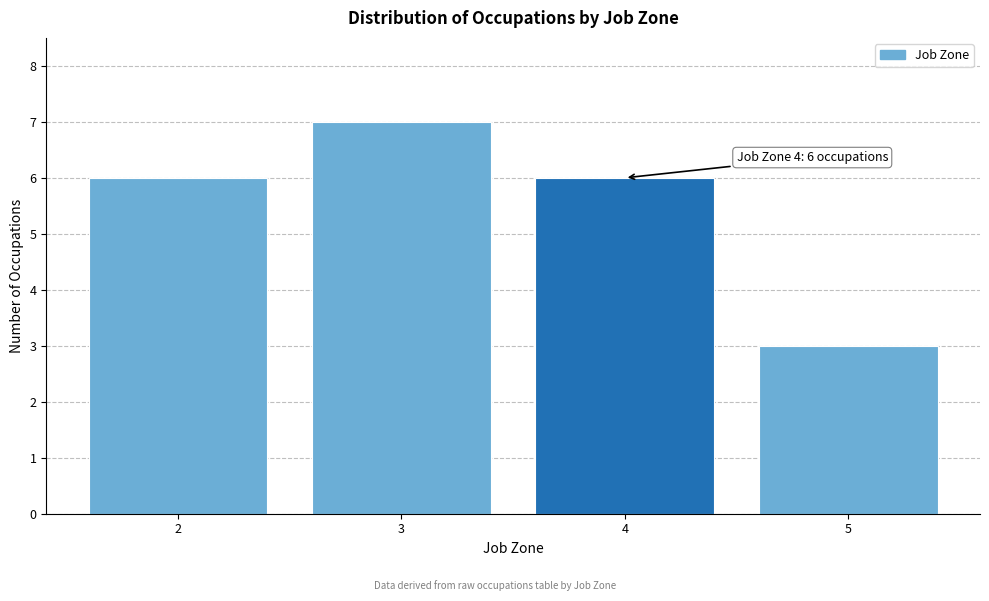

Reading left to right, transcribe all the data shown in this chart.

2=6	3=7	4=6	5=3